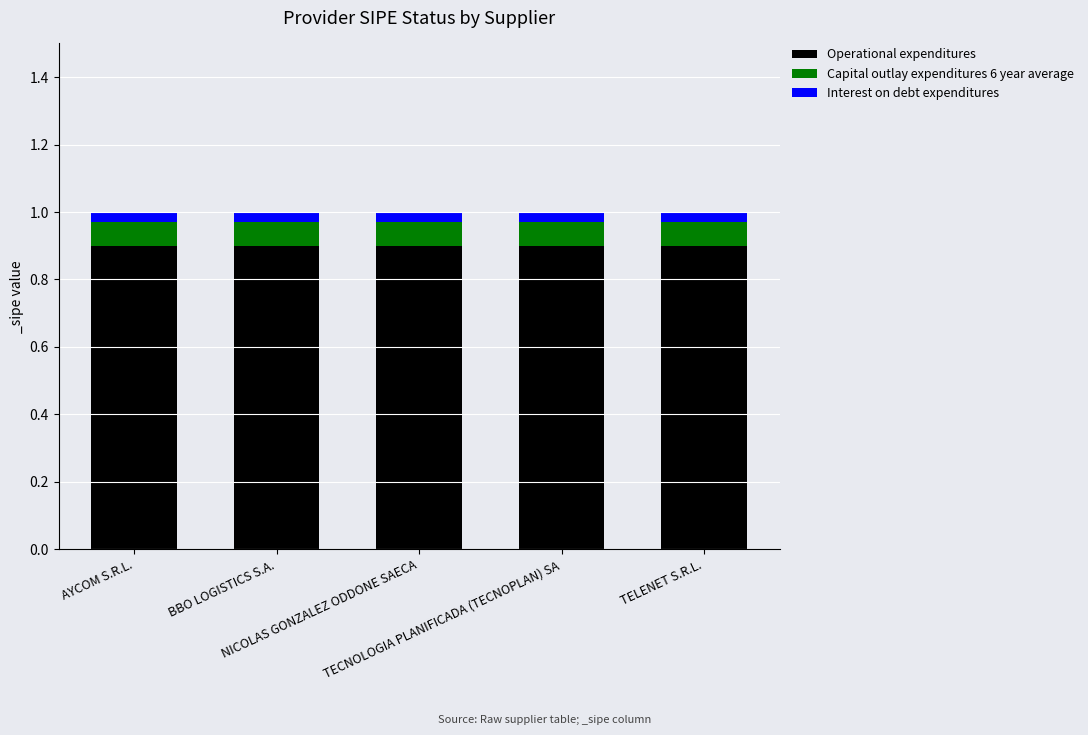

Does the chart contain any negative values?

No